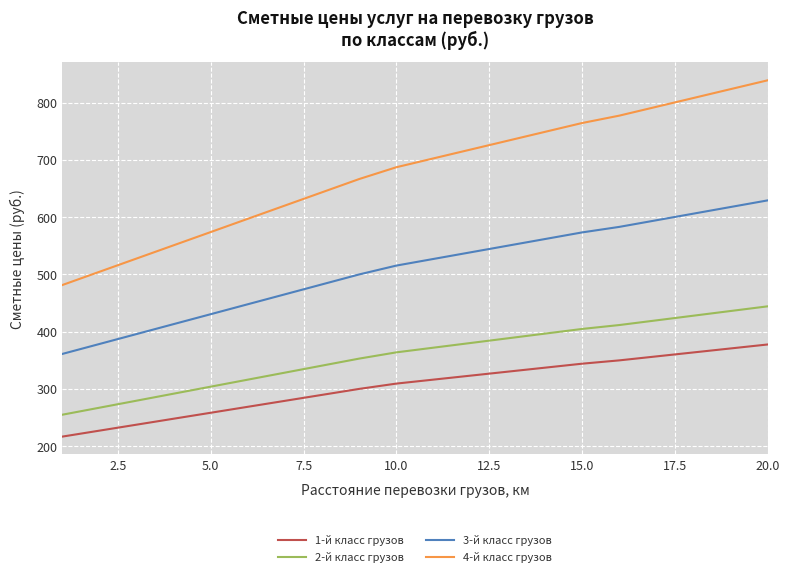

What is the sum of all 3-й класс грузов values?

10172.6